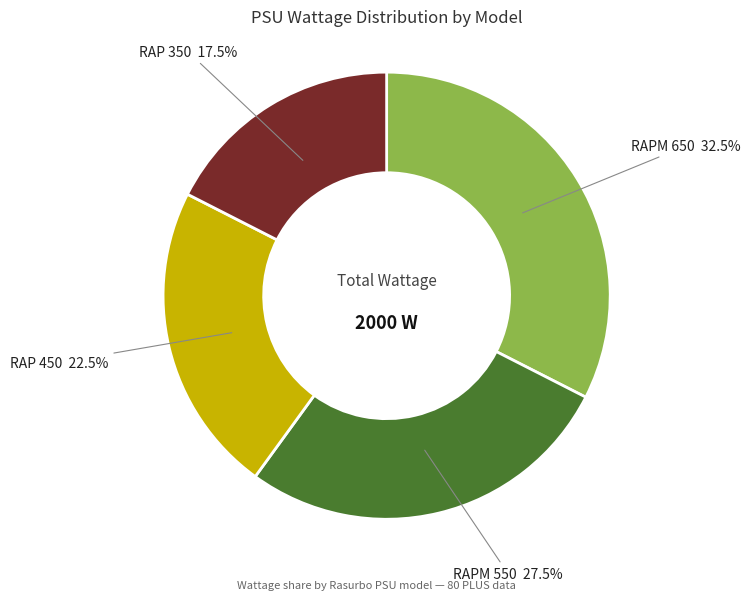

To the nearest percent, what is the difference between the largest and smallest slice percentages?

15%